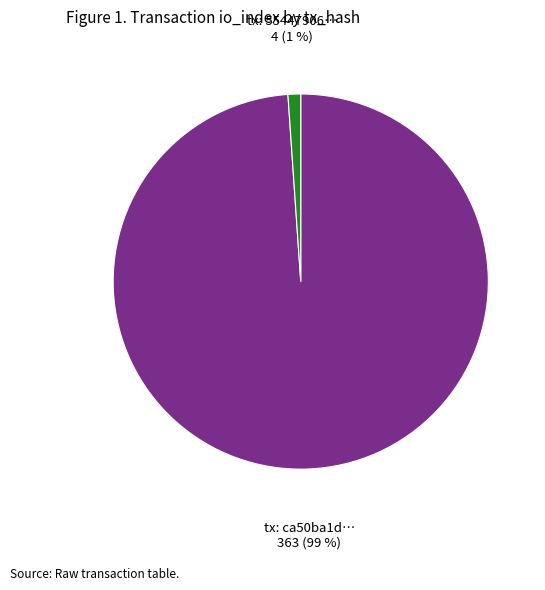

Between tx: 55447906… 4 (1 %) and tx: ca50ba1d… 363 (99 %), which is larger?

tx: ca50ba1d… 363 (99 %)